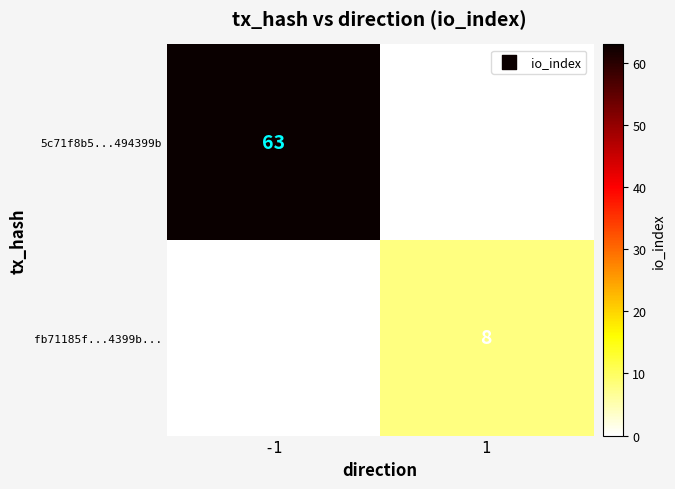

Is it true that 5c71f8b5...494399b equals 90 at -1?

False